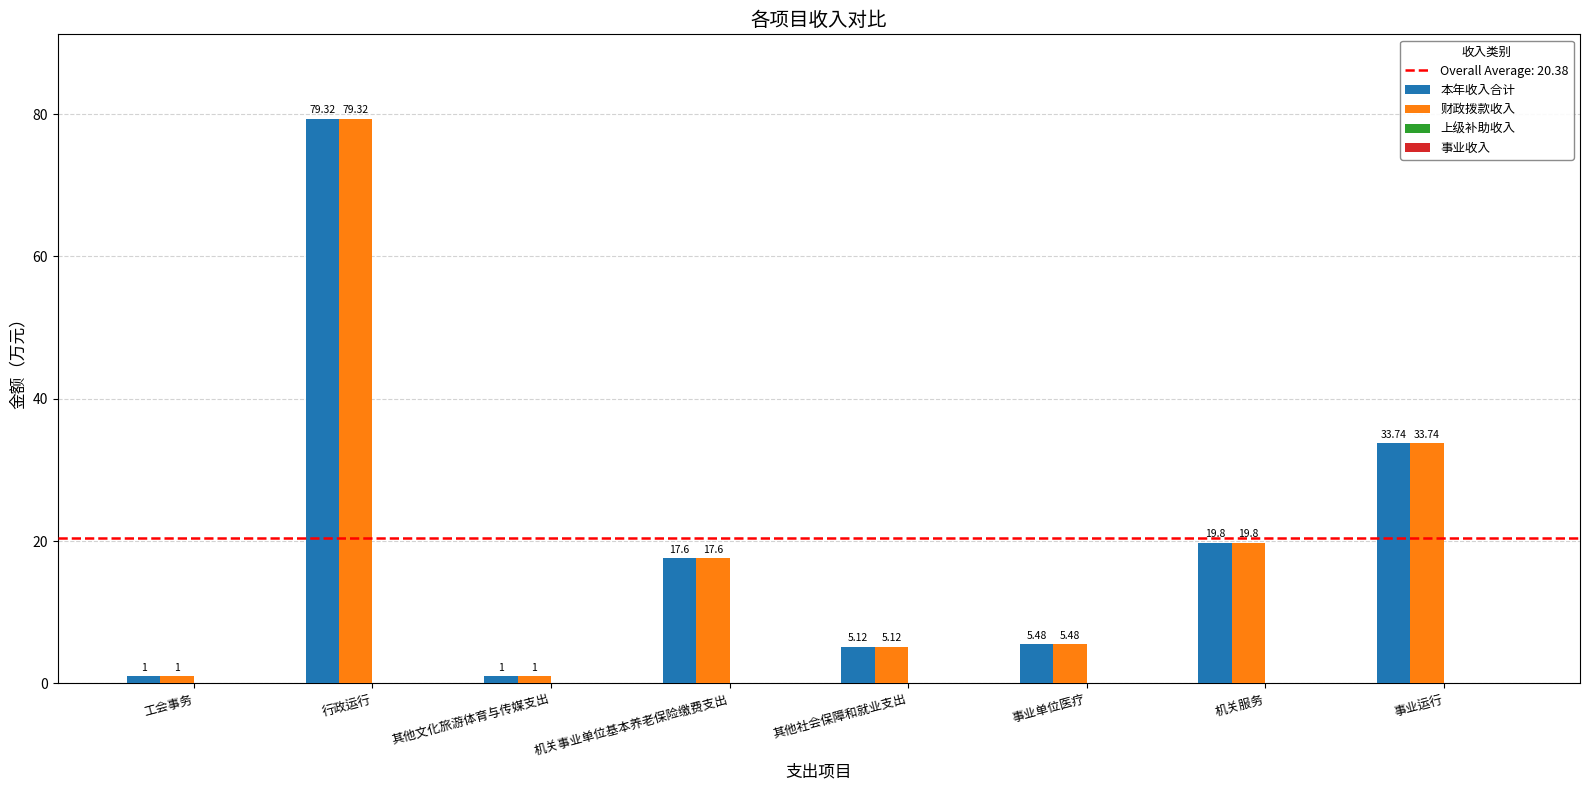

What is the difference between the maximum and minimum values in the 本年收入合计 series?

78.3